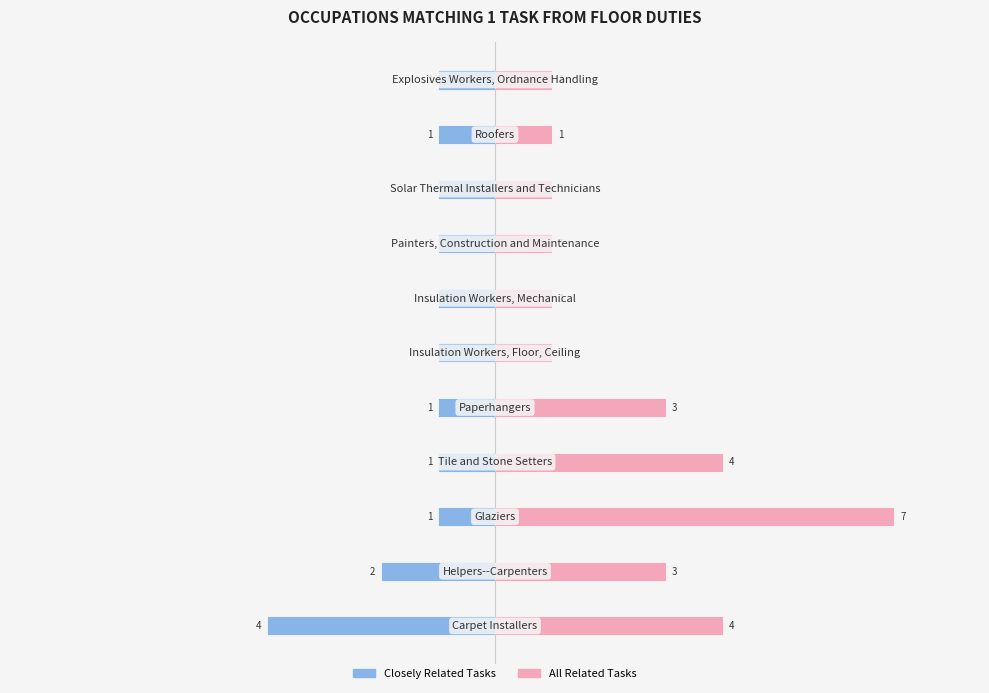

Count the Closely Related Tasks values in the range -1 to 0.

9